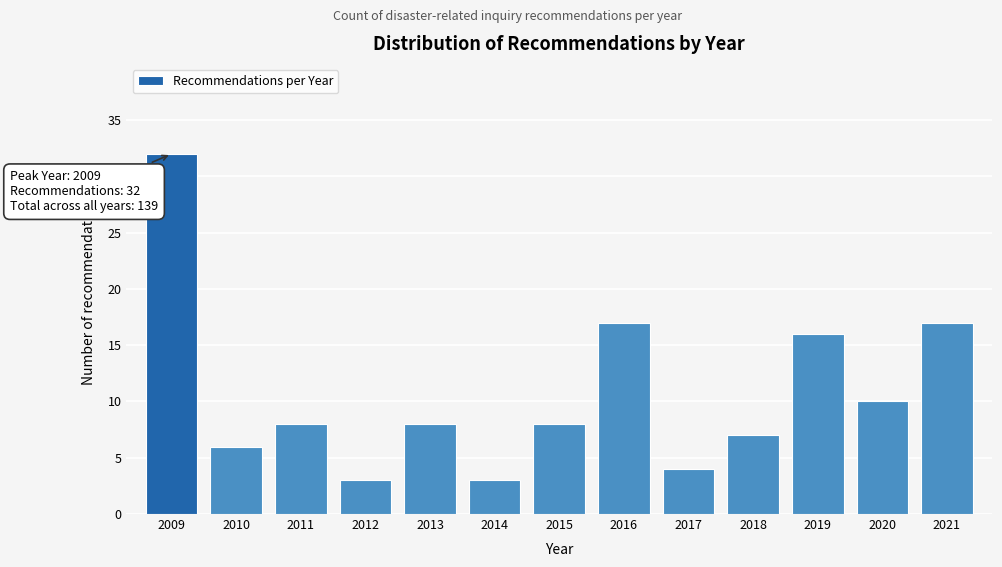

Reading left to right, what are all the values shown in this chart?

32	6	8	3	8	3	8	17	4	7	16	10	17